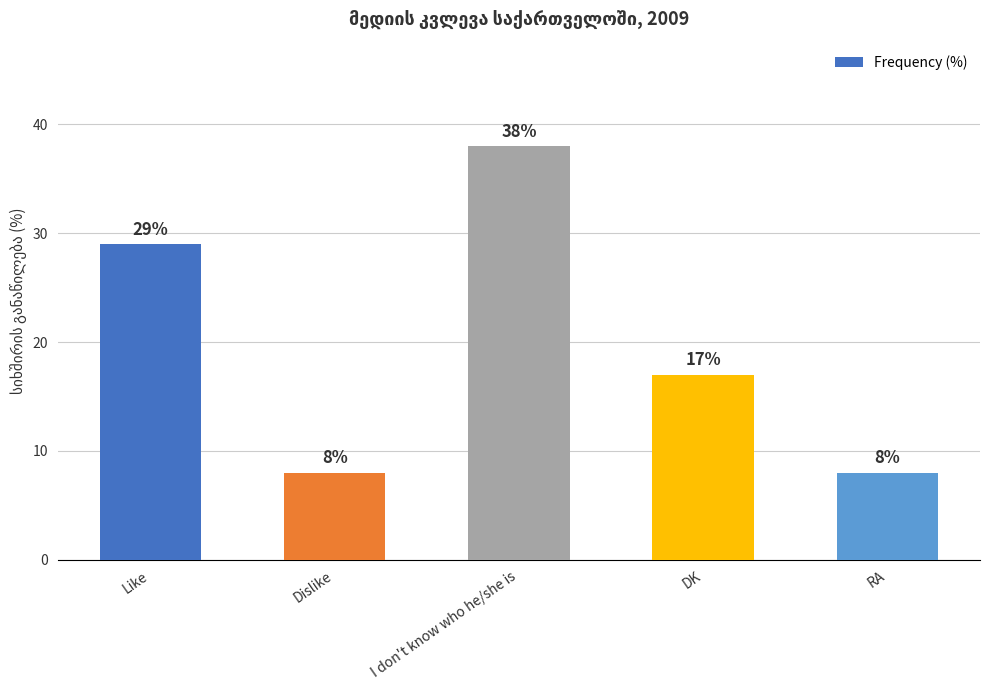

What is the difference between the maximum and minimum values?

30